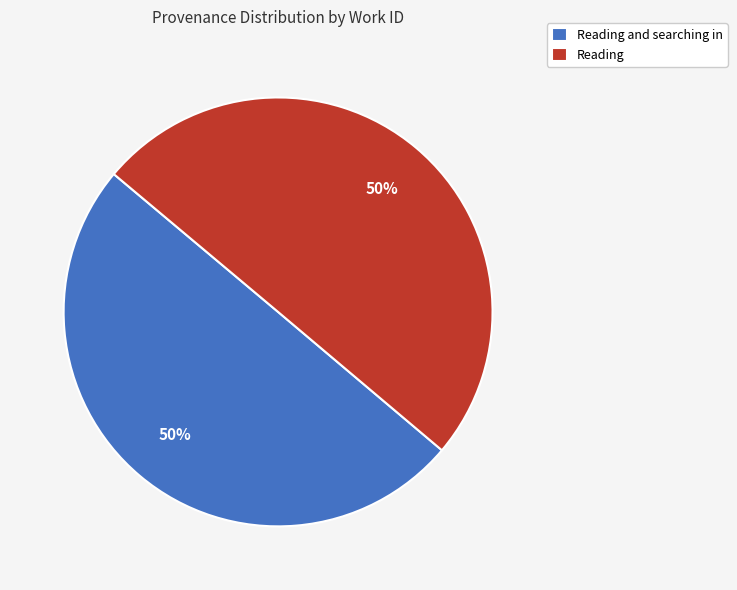

Combined, do Reading and searching in and Reading account for over 50%?

Yes